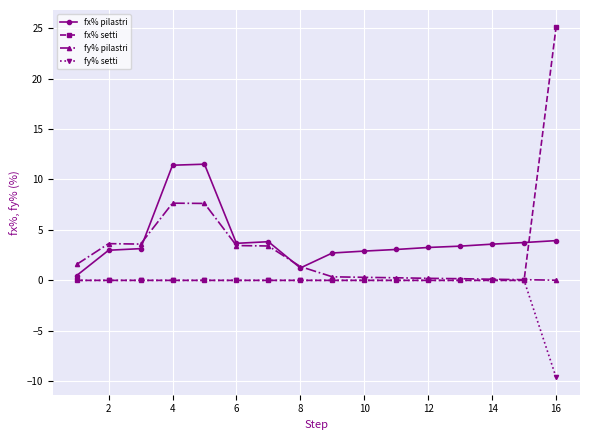

True or false: fy% pilastri and fx% setti intersect in this chart.

True